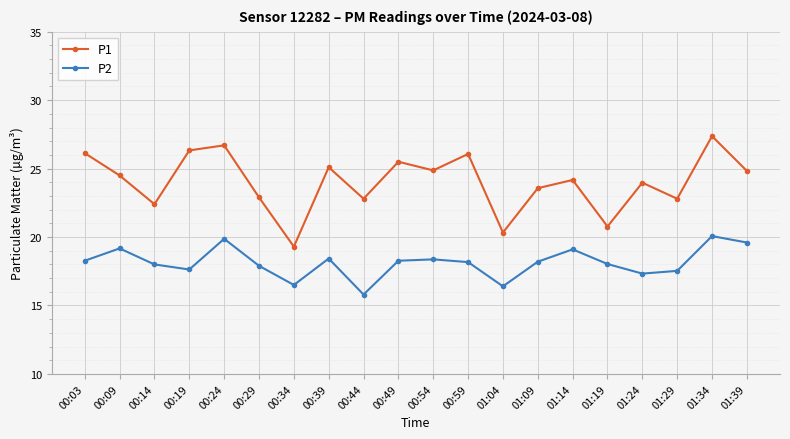

What is the approximate value of P1 at 01:04?

20.3